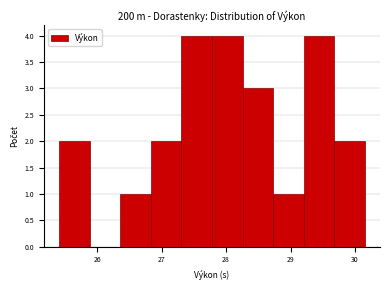

Reading left to right, list every bar in this chart as the range it spans on the x-axis followed by its height. Neither the bar edges nor the heights are printed on the chart, so give them approximately, as read against the axes.

25.4 to 25.9: 2
25.9 to 26.4: 0
26.4 to 26.8: 1
26.8 to 27.3: 2
27.3 to 27.8: 4
27.8 to 28.3: 4
28.3 to 28.7: 3
28.7 to 29.2: 1
29.2 to 29.7: 4
29.7 to 30.2: 2